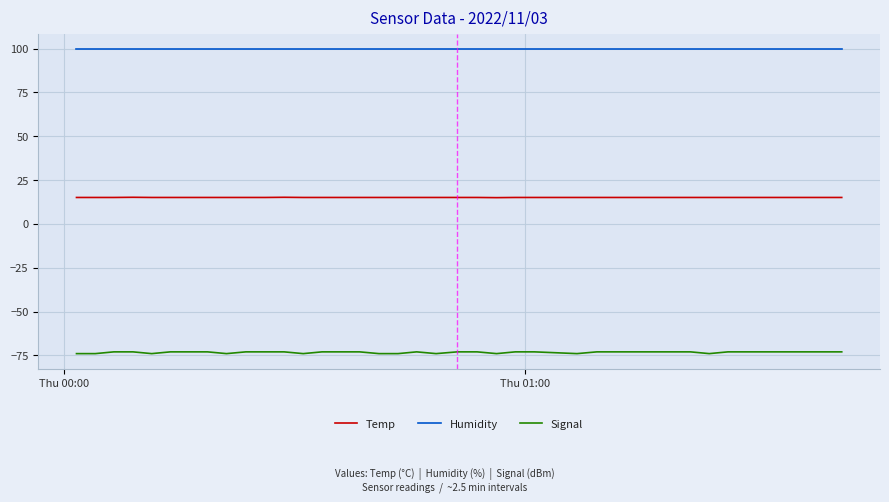

Which series has the widest spread of values?

Signal